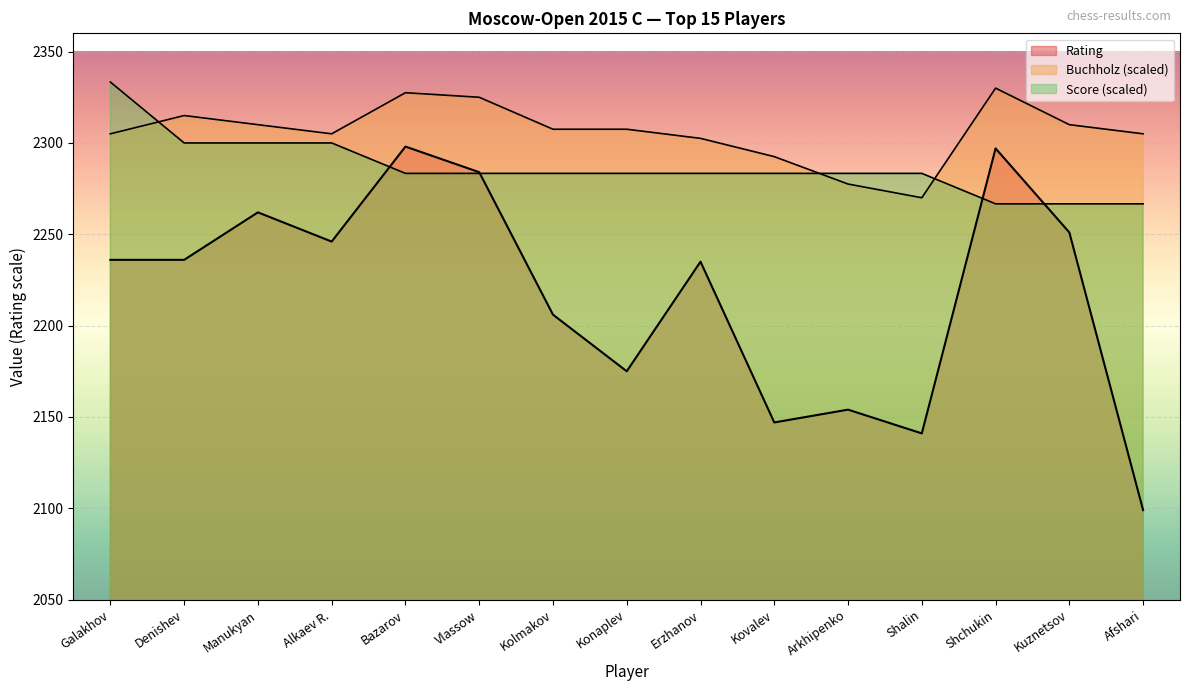

Which series has the widest spread of values?

Rating